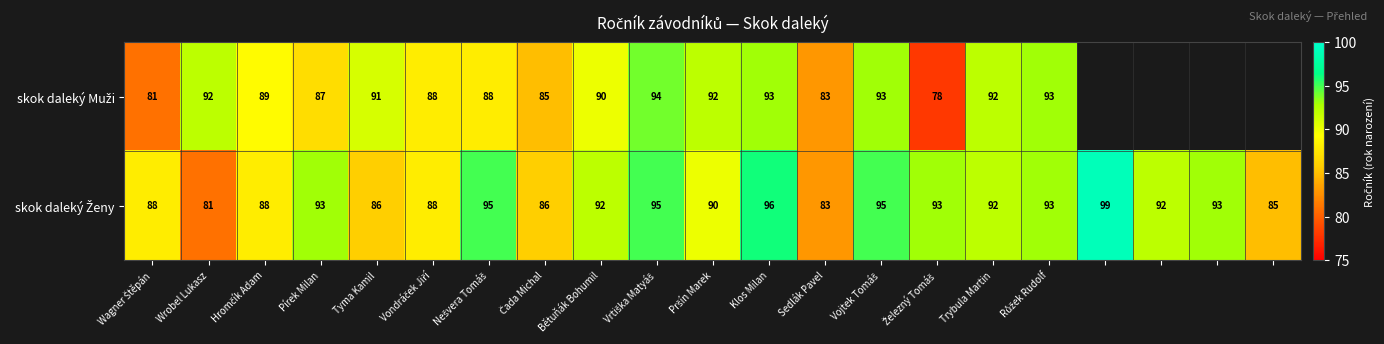

What is the difference between the skok daleký Ženy values at Růžek Rudolf and Wagner Štěpán?

5.0